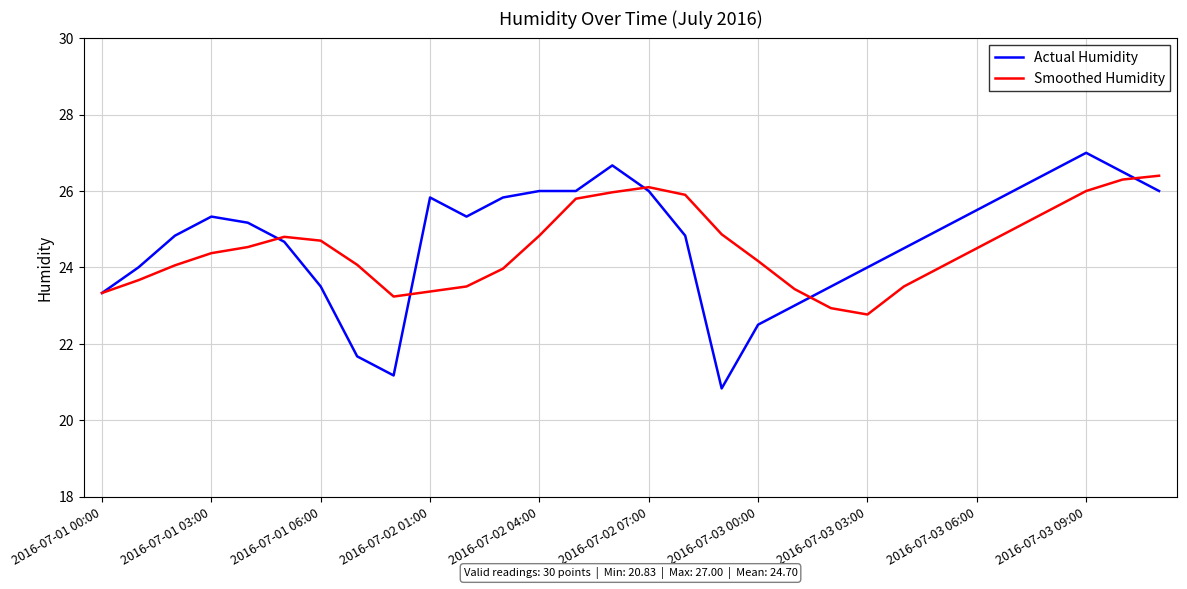

What is the minimum value for Actual Humidity?

20.8